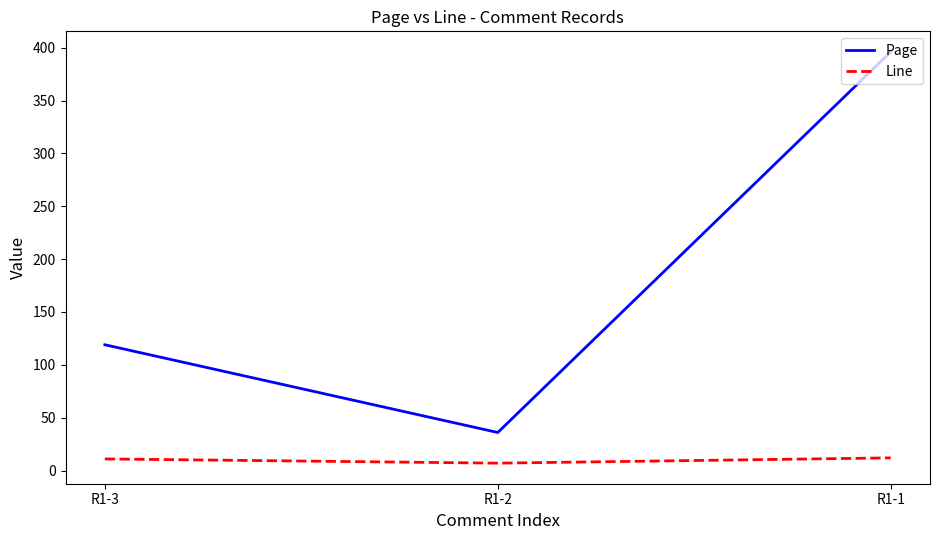

Count the Line values in the range 7 to 12.

3